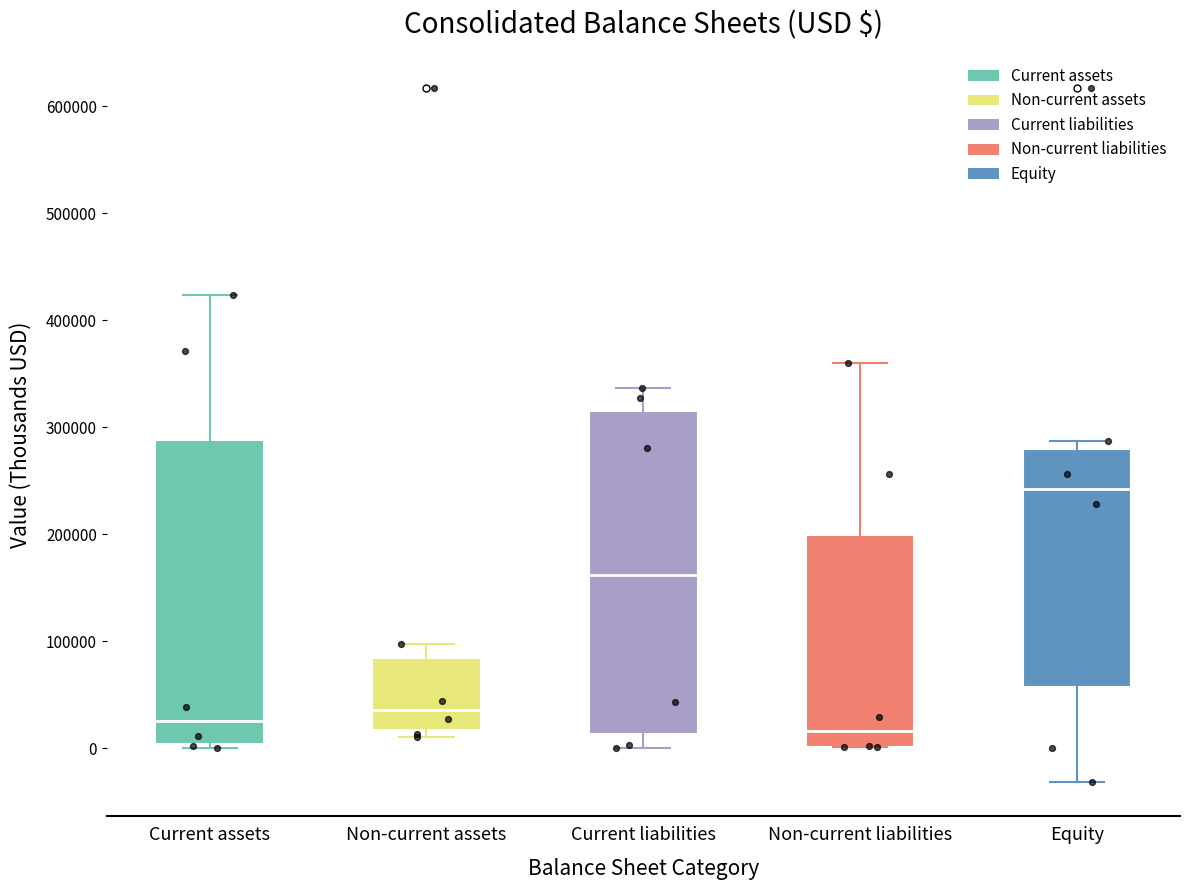

Reading left to right, transcribe this box plot: for each box, give where its median line is, the range the box spans, and where its two whiskers end, as read against the y-axis. The values are not printed on the chart, so give them approximately, as read against the axis.

Current assets: median 20000, box 0 to 290000, whiskers 0 (just below the box's lower edge) to 420000
Non-current assets: median 40000, box 20000 to 80000, whiskers 10000 to 100000
Current liabilities: median 160000, box 10000 to 320000, whiskers 0 to 340000
Non-current liabilities: median 20000, box 0 to 200000, whiskers 0 to 360000
Equity: median 240000, box 60000 to 280000, whiskers -30000 to 290000